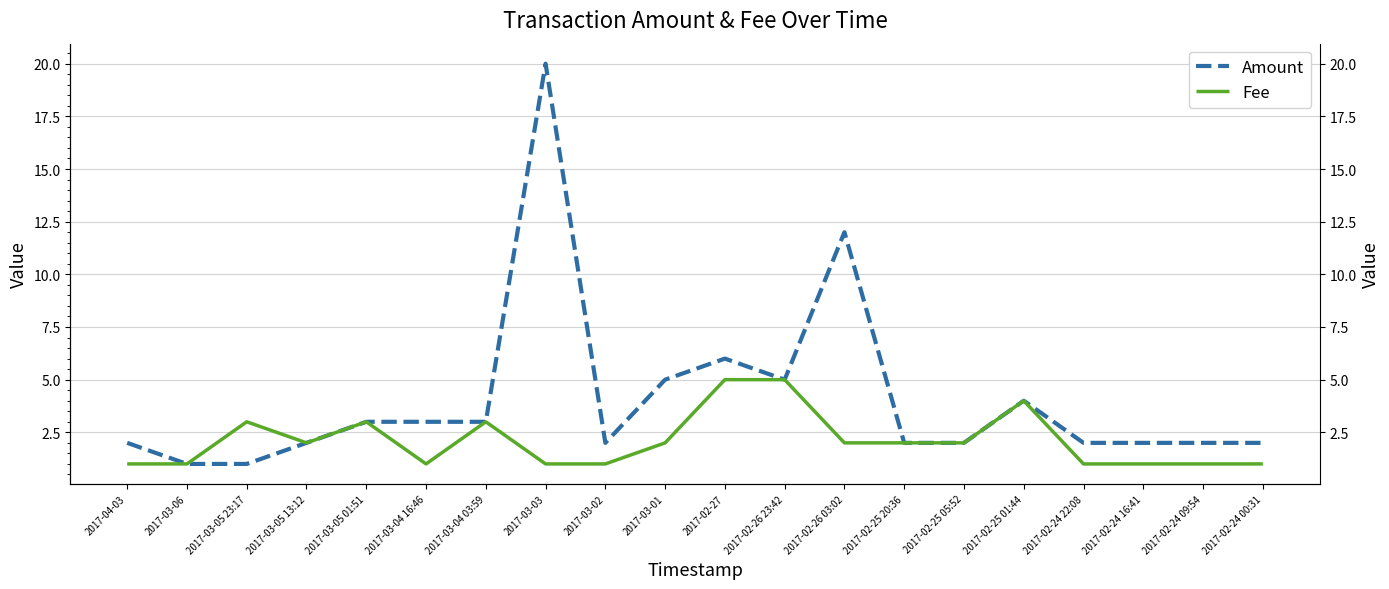

What is the lowest value of the Amount series?

1.0